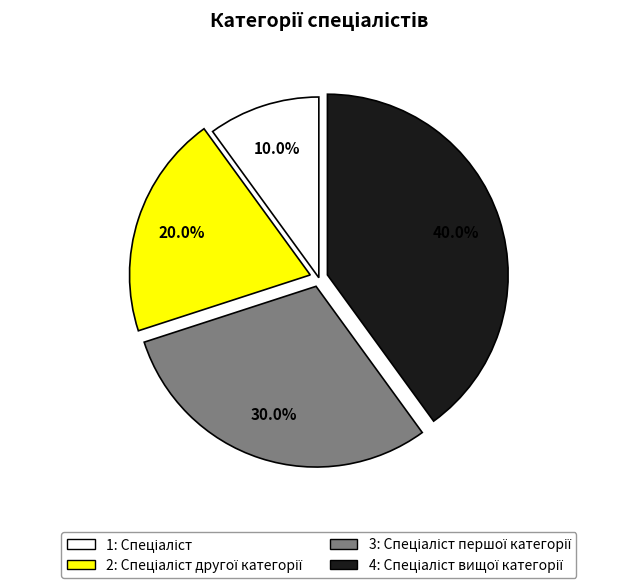

Is there any slice that represents more than half of the pie?

No